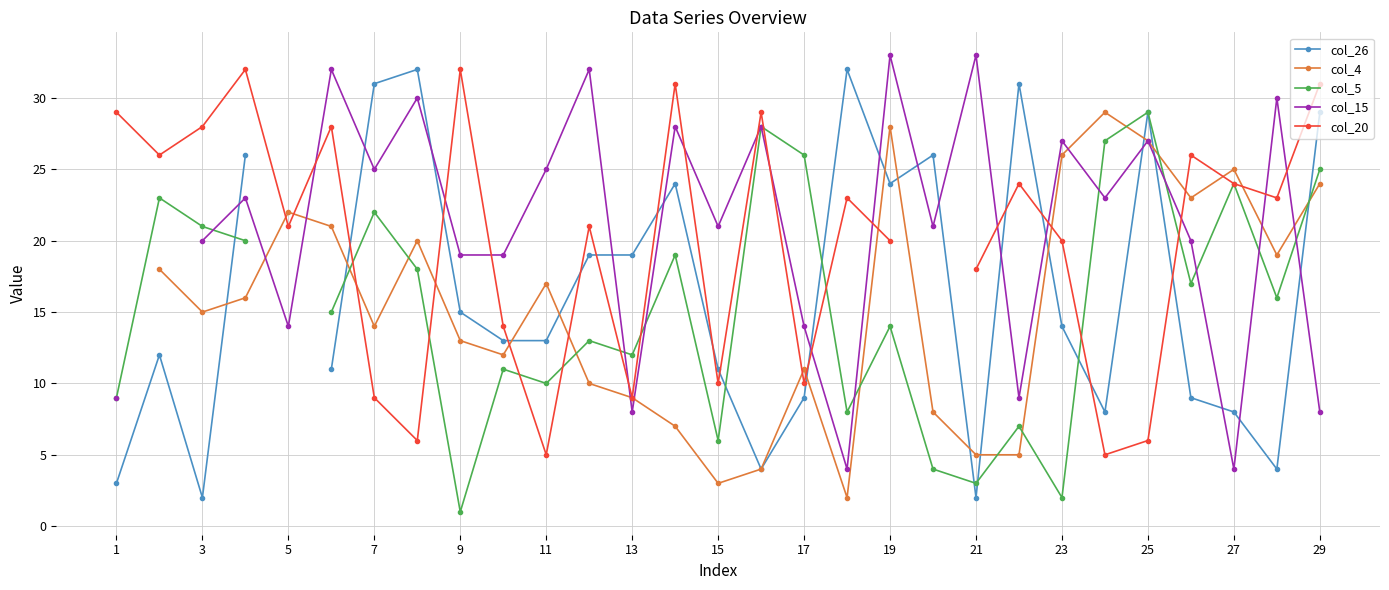

What are all the series names shown in the legend?

col_26, col_4, col_5, col_15, col_20